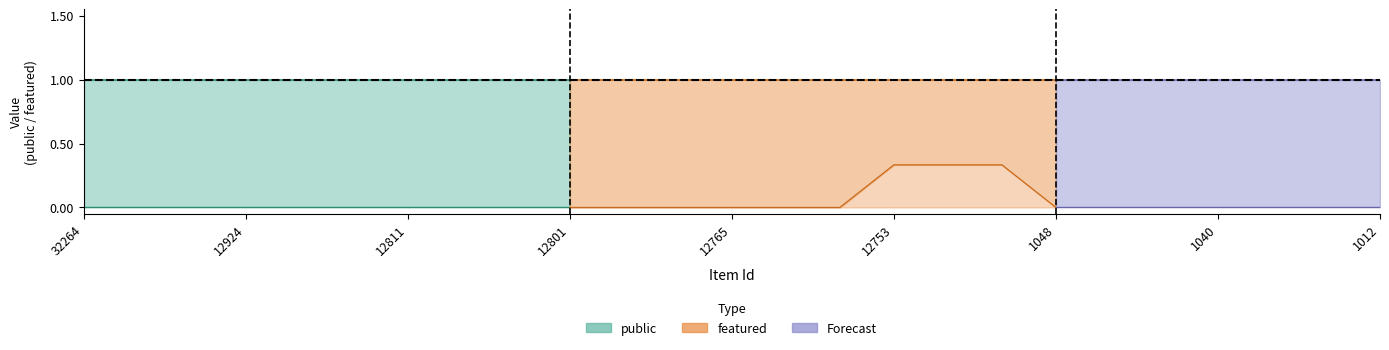

True or false: featured and public intersect in this chart.

False